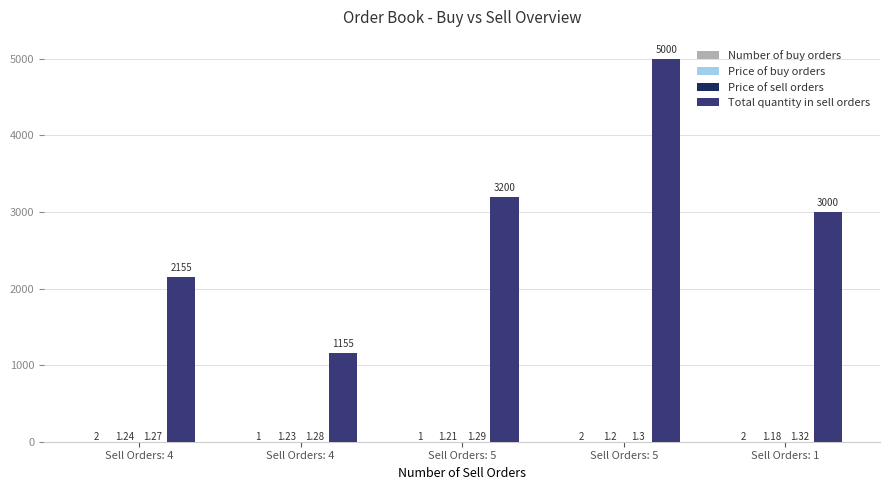

How many groups of bars are there?

5